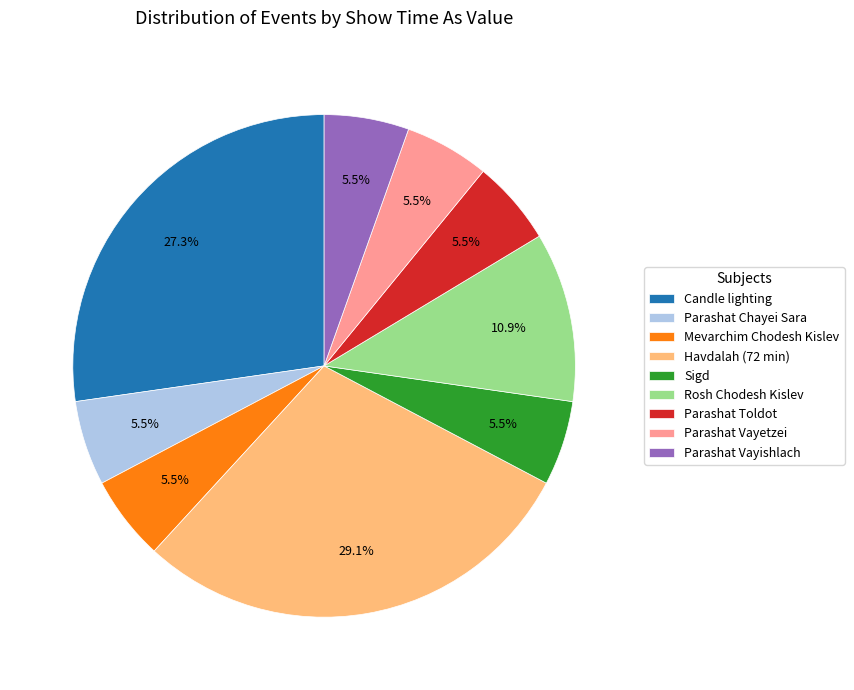

How many slices are in this pie chart?

9